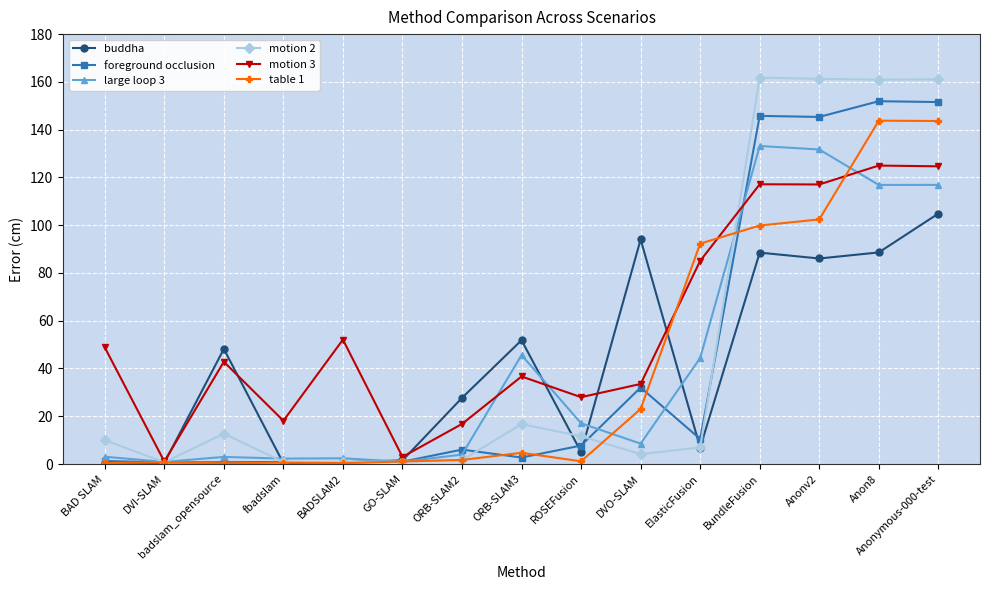

Is this an area chart (filled region under the line)?

No